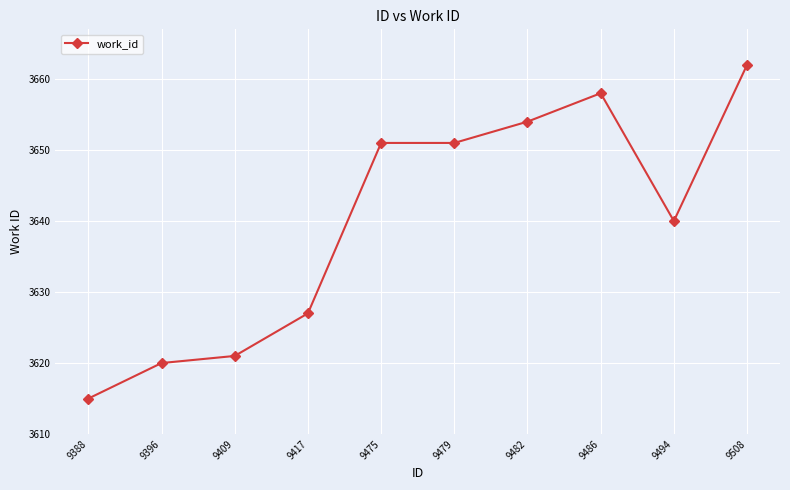

Reading left to right, transcribe all the data shown in this chart.

9388=3615	9396=3620	9409=3621	9417=3627	9475=3651	9479=3651	9482=3654	9486=3658	9494=3640	9508=3662